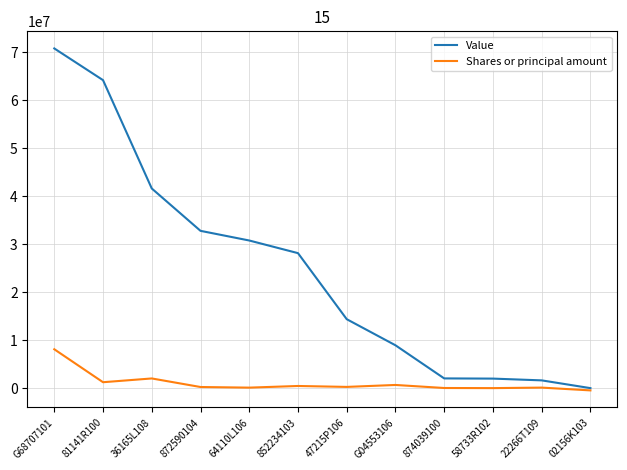

At how many categories does at least one series exceed 46507459?

2